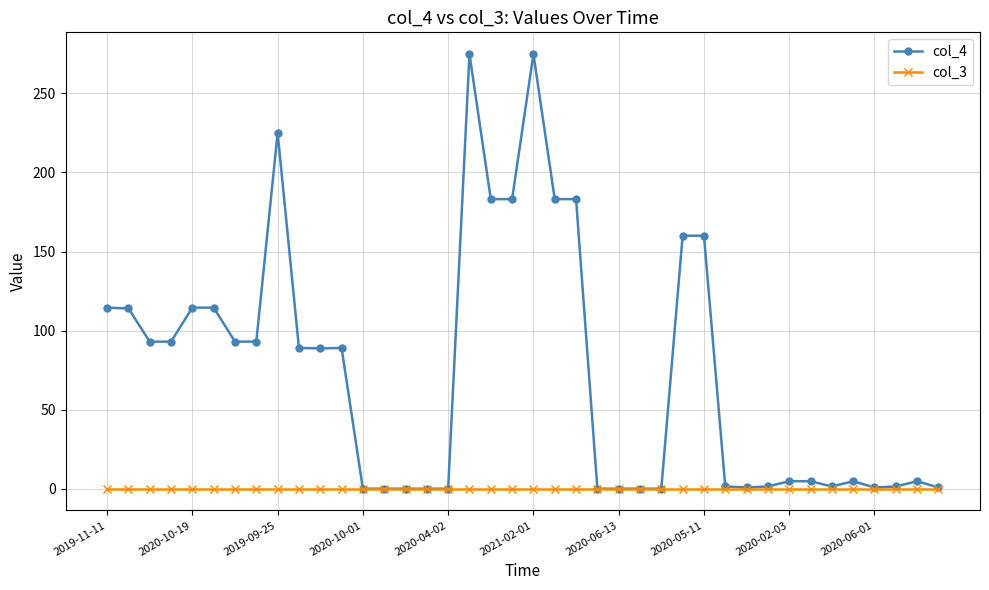

At how many categories does at least one series exceed 200?

3